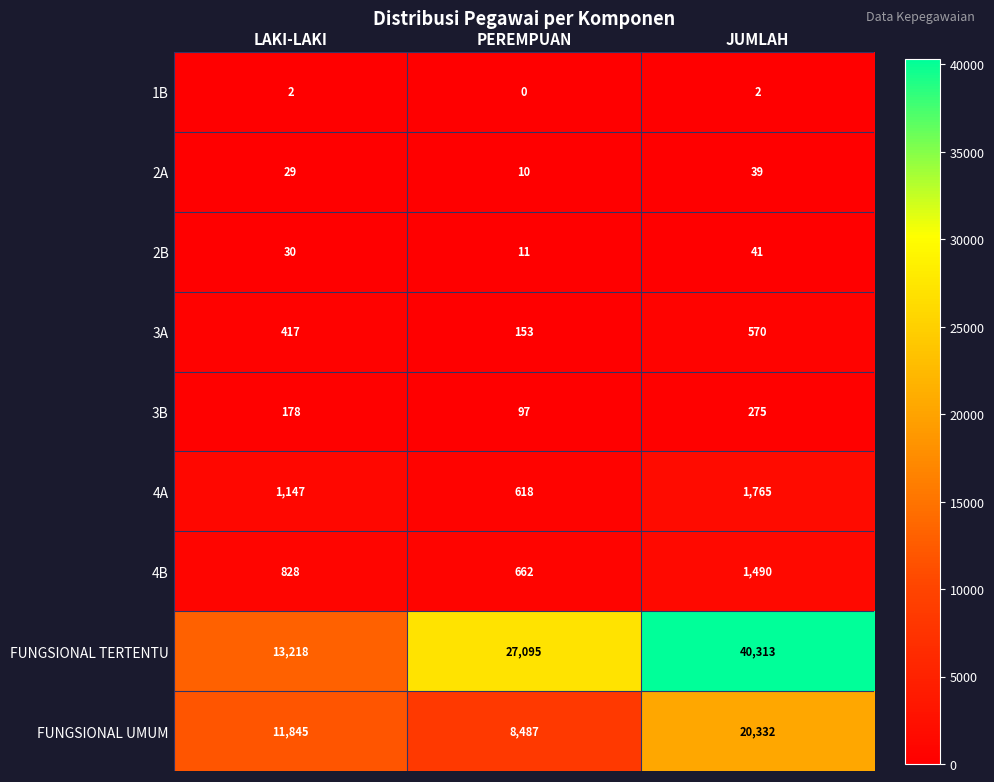

Reading left to right, transcribe all the data shown in this chart.

1B: 2	0	2
2A: 29	10	39
2B: 30	11	41
3A: 417	153	570
3B: 178	97	275
4A: 1147	618	1765
4B: 828	662	1490
FUNGSIONAL TERTENTU: 13218	27095	40313
FUNGSIONAL UMUM: 11845	8487	20332